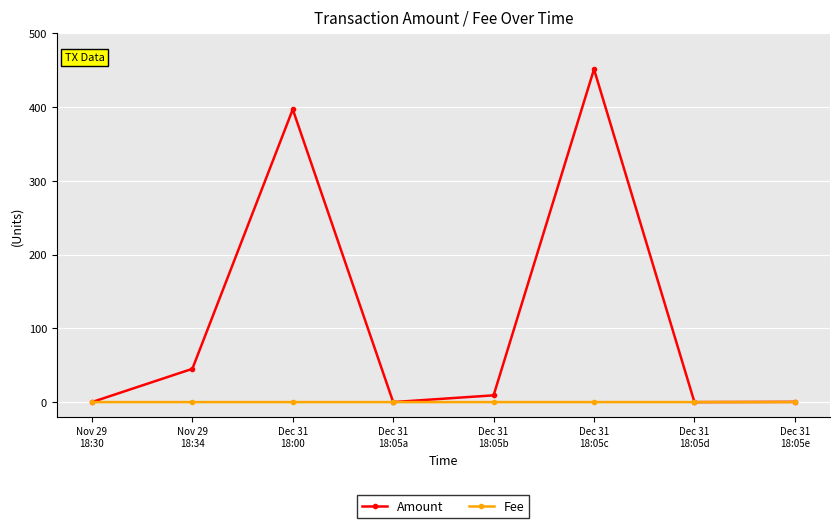

In Amount, how many points are higher than both neighbors (excluding endpoints)?

2